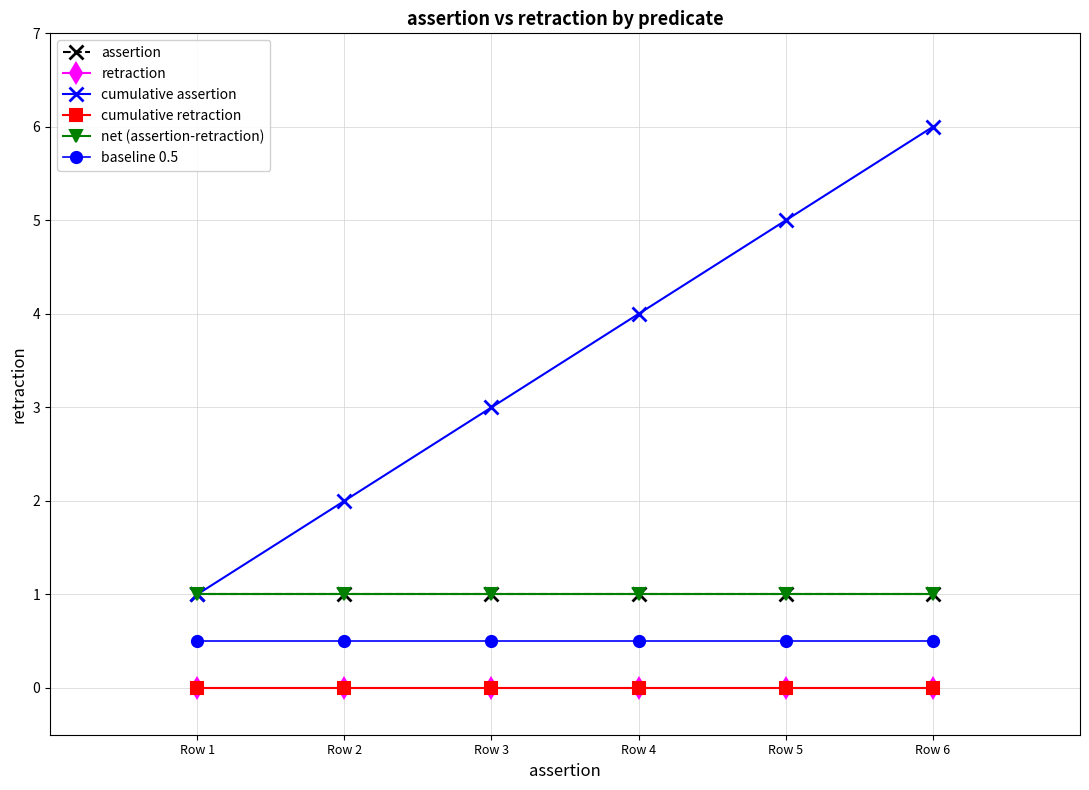

Is this an area chart (filled region under the line)?

No